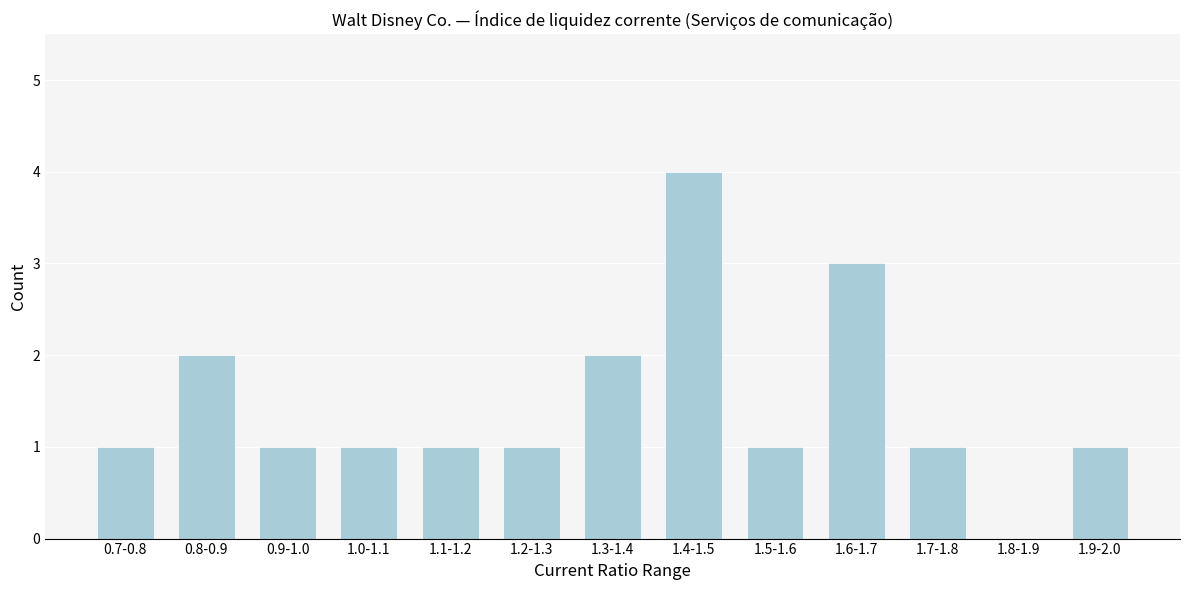

Reading right to left, extract all data points from this chart.

1.9-2.0=1	1.8-1.9=0	1.7-1.8=1	1.6-1.7=3	1.5-1.6=1	1.4-1.5=4	1.3-1.4=2	1.2-1.3=1	1.1-1.2=1	1.0-1.1=1	0.9-1.0=1	0.8-0.9=2	0.7-0.8=1